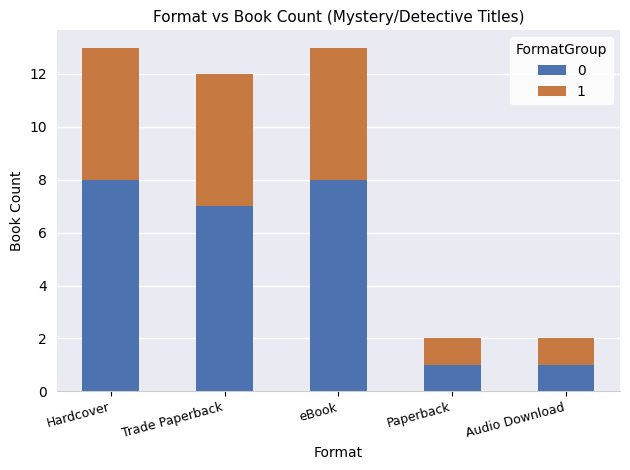

The 0 series shows 8 at Hardcover. True or false?

True